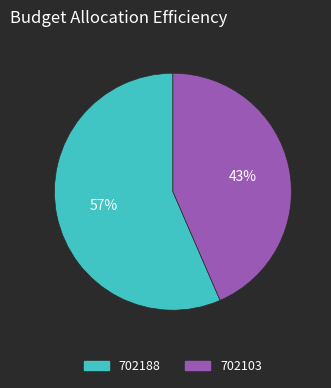

To the nearest percent, what portion does 702188 represent?

57%